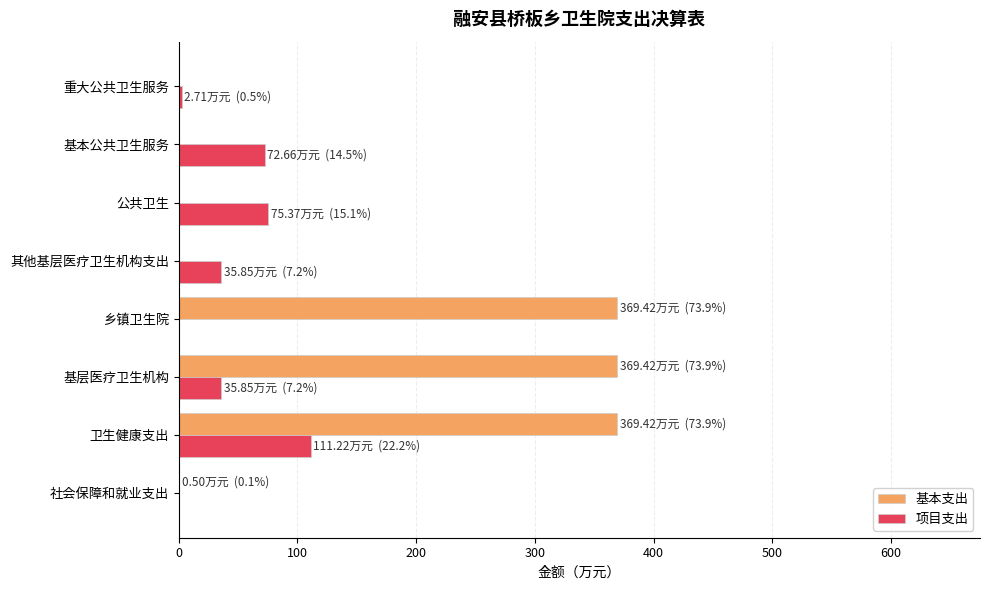

How many data points in 项目支出 are above 35?

5